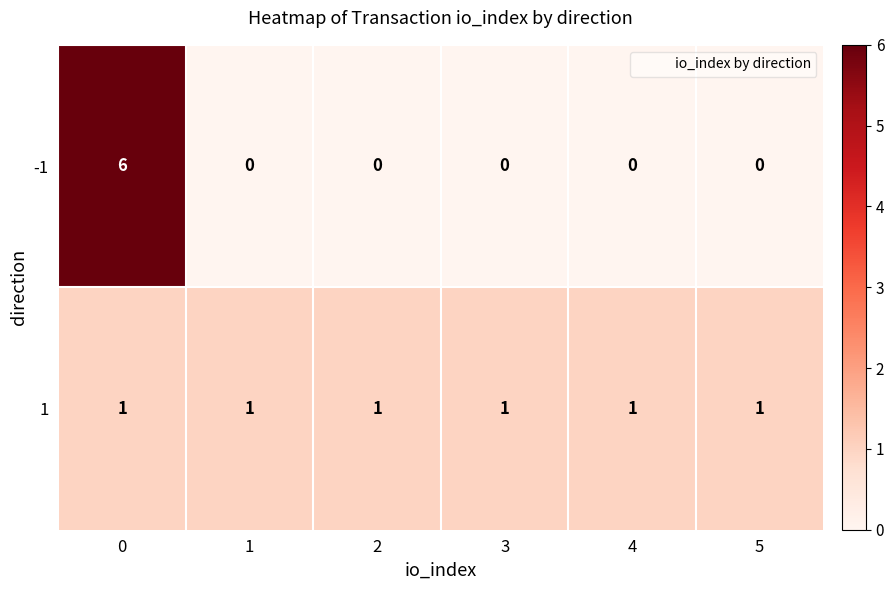

True or false: 1 has a value of 1 at 0.

True